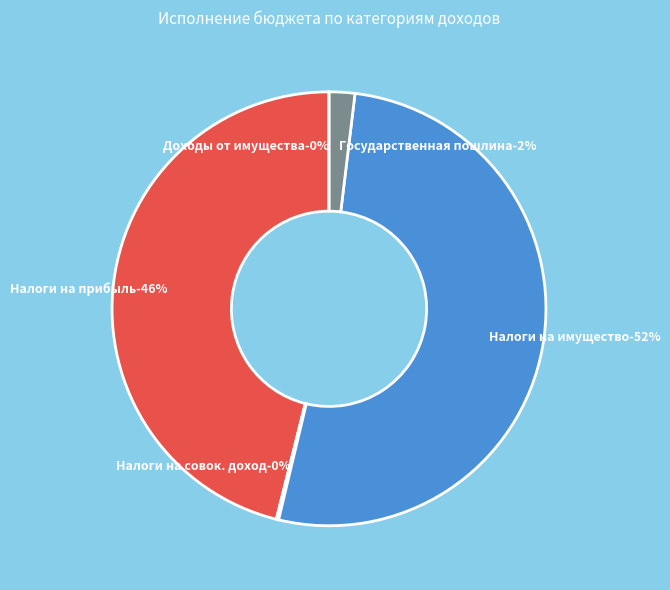

Count the number of slices in the pie.

5